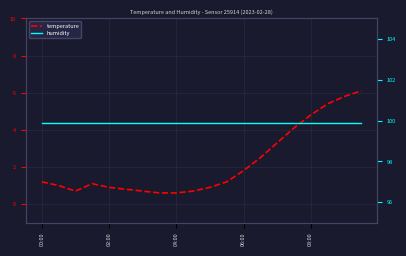

What is the sum of the temperature values at 6 and 16?

5.5